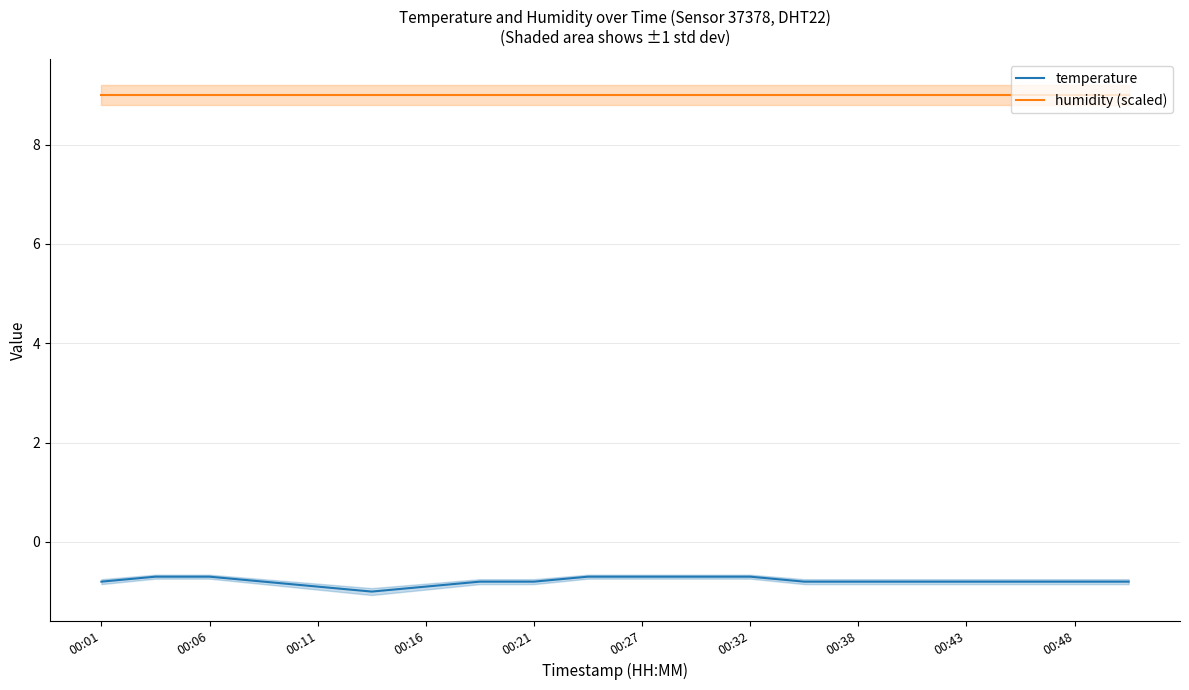

At how many categories does at least one series exceed 2?

20